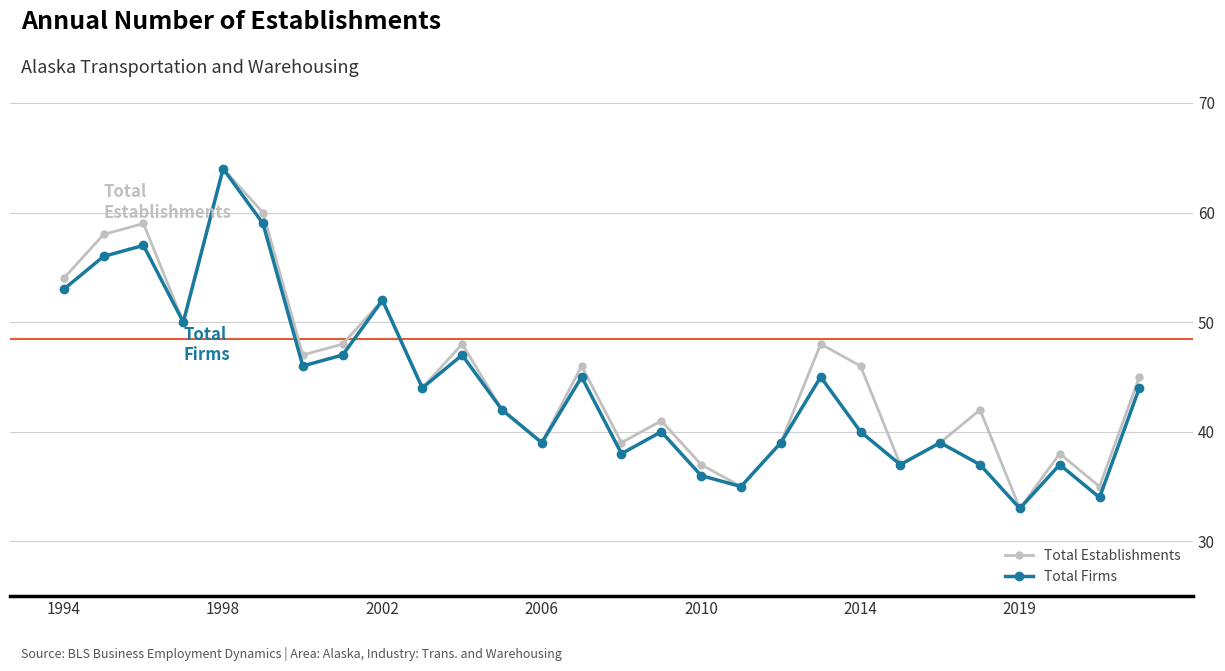

How many interior local peaks does the Total Establishments series have?

9